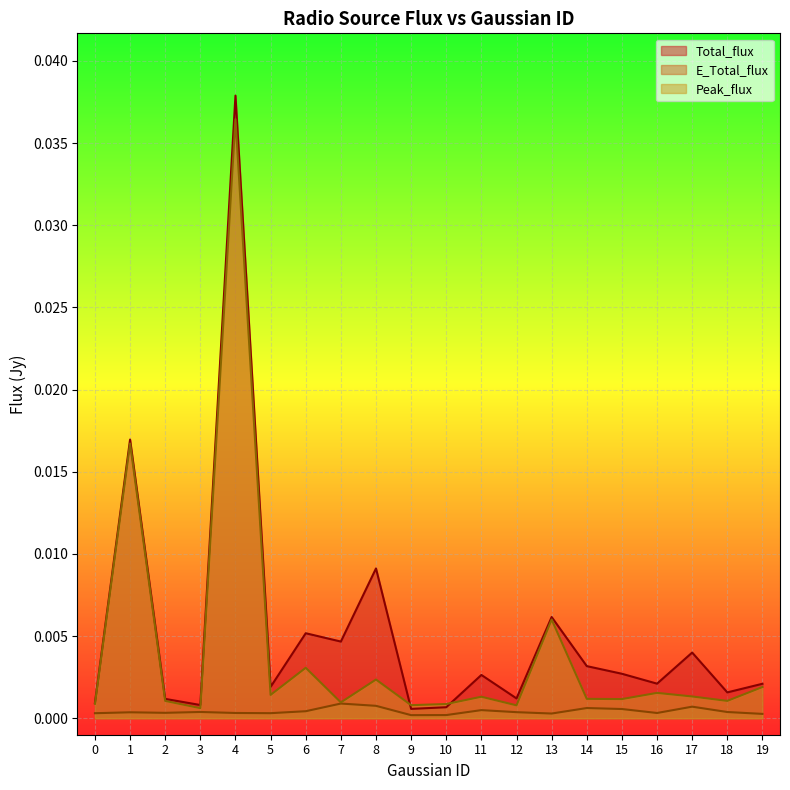

In E_Total_flux, how many points are higher than both neighbors (excluding endpoints)?

6